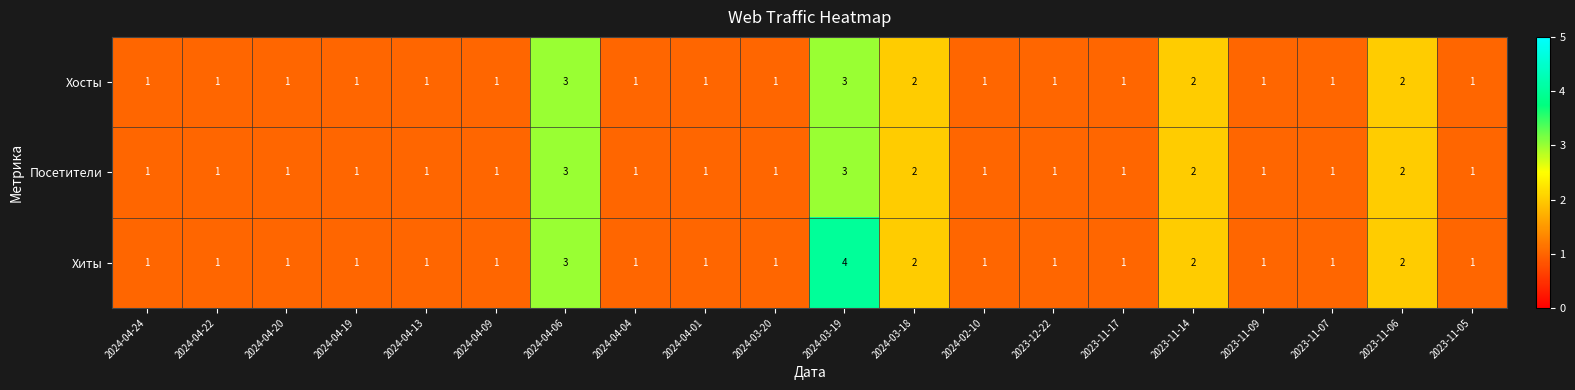

Which series has the widest spread of values?

Хиты